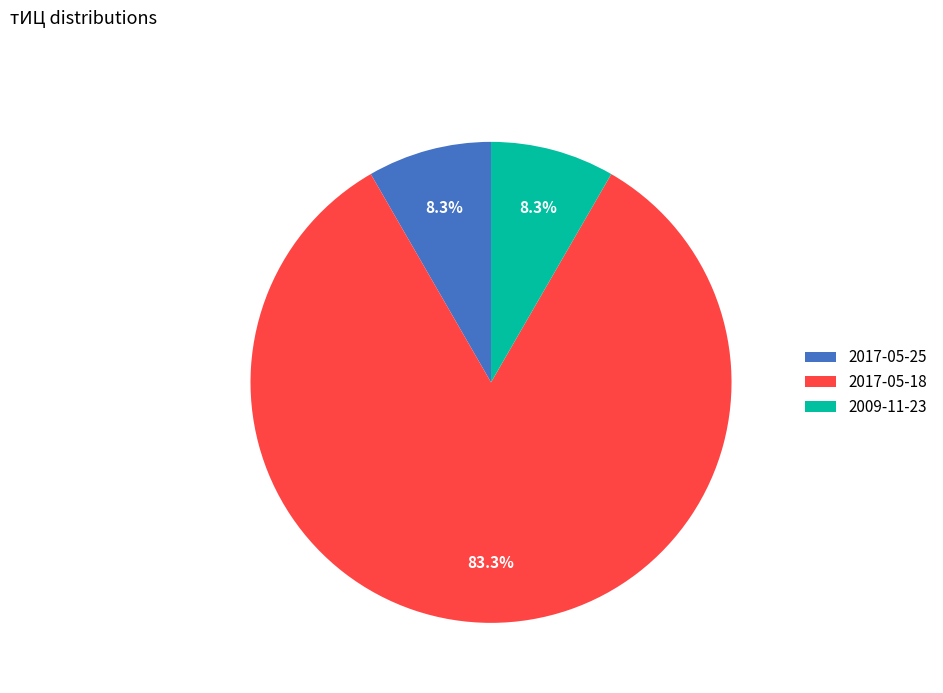

How many segments does this pie chart have?

3